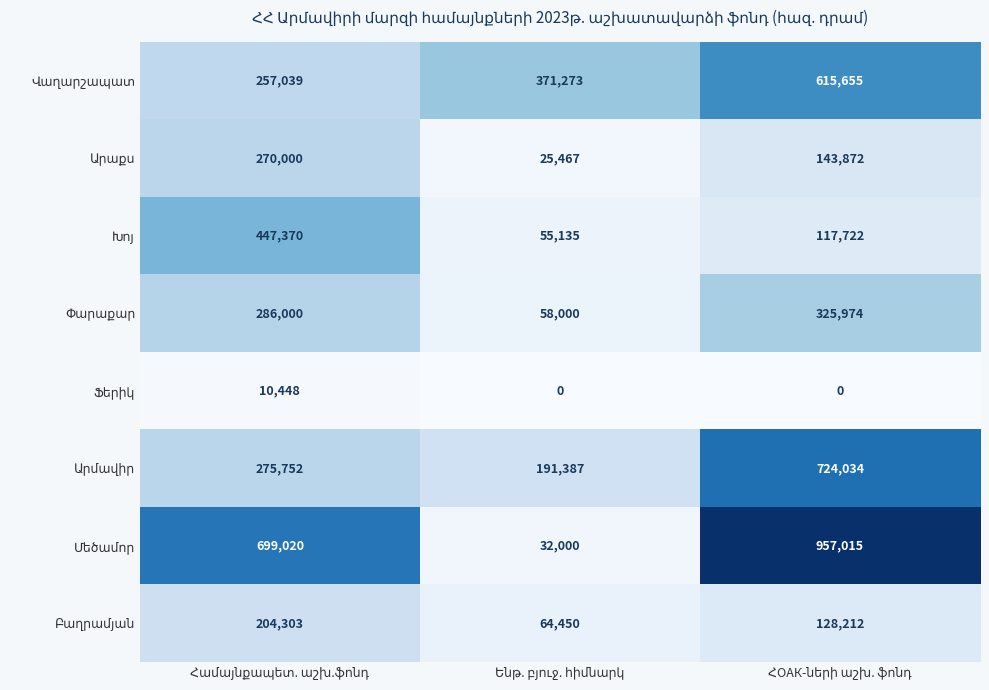

What is the maximum value shown in the chart?

957015